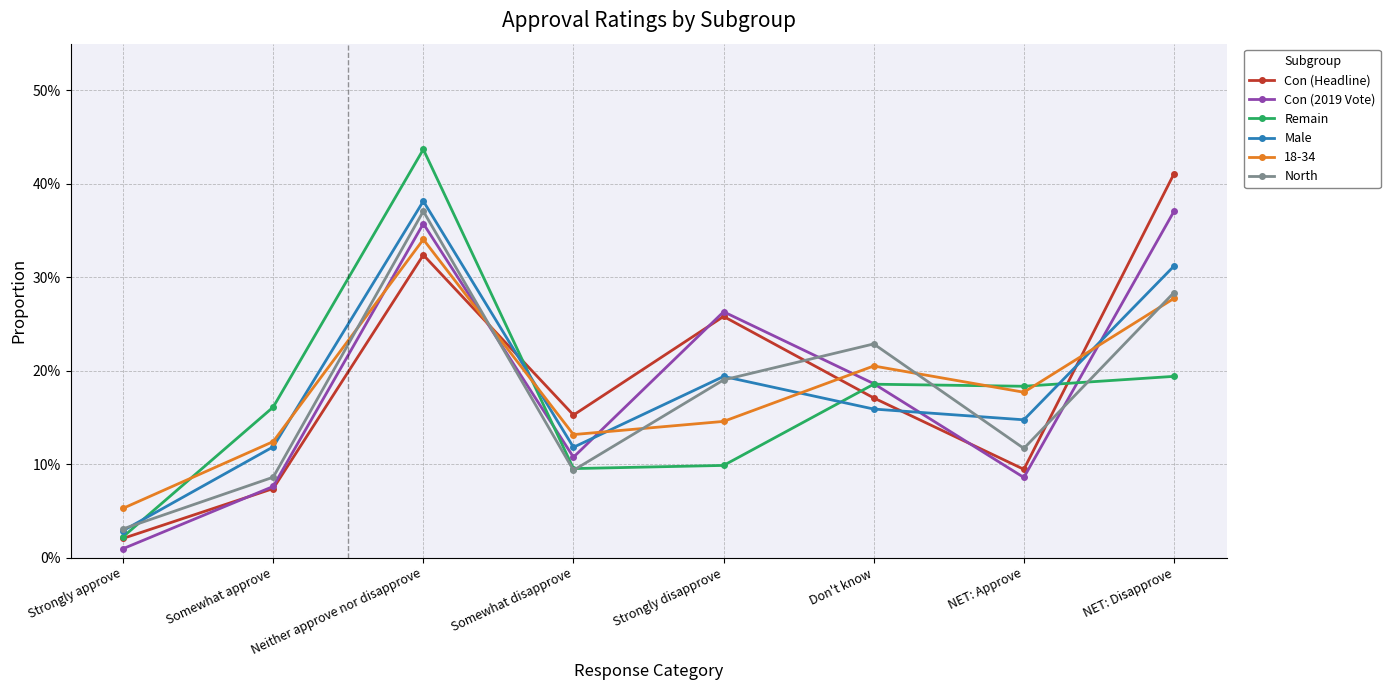

List the labels in order of Con (2019 Vote) value, smallest first.

Strongly approve, Somewhat approve, NET: Approve, Somewhat disapprove, Don't know, Strongly disapprove, Neither approve nor disapprove, NET: Disapprove